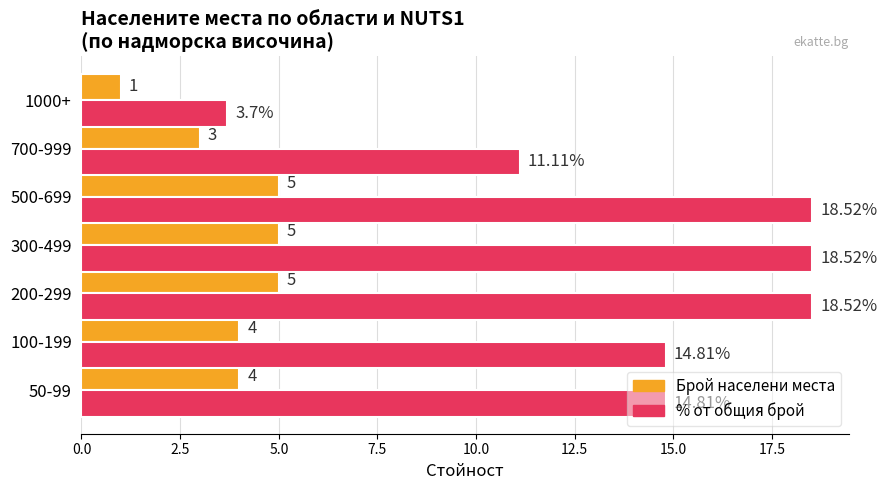

Which series has the largest total across all categories?

% от общия брой